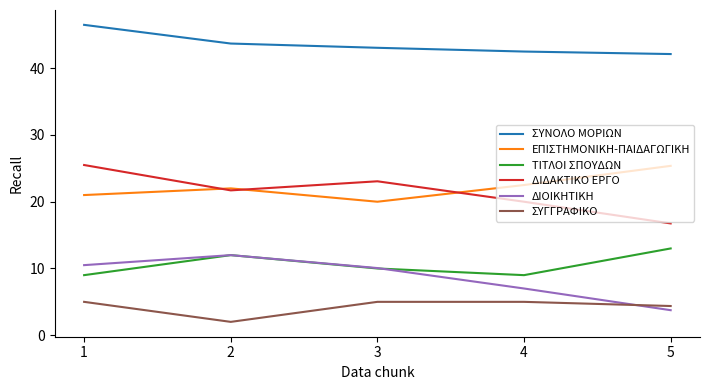

Does the chart display data point markers on the line(s)?

No